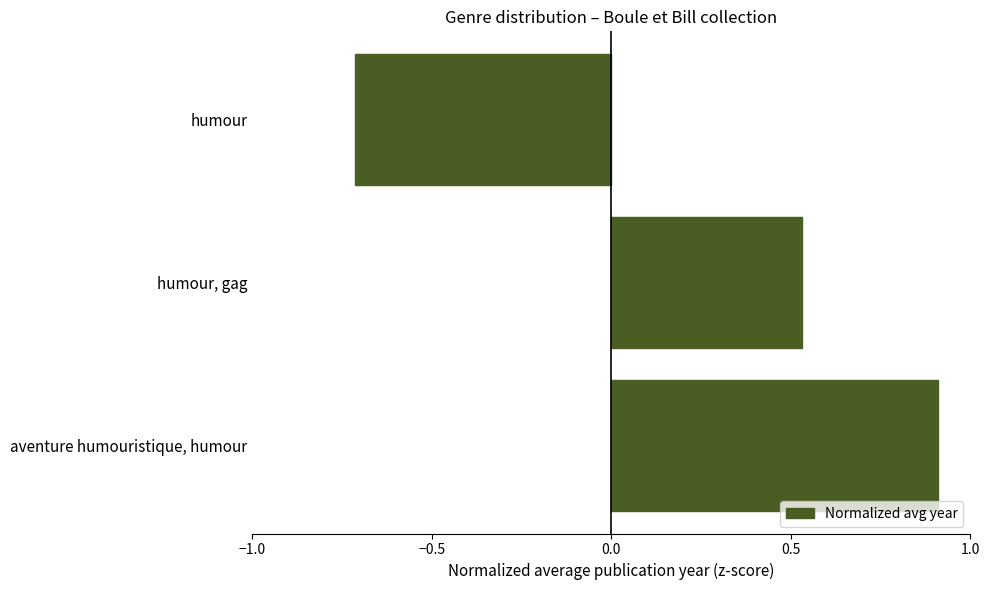

List the labels in order of value, smallest first.

humour, humour, gag, aventure humouristique, humour